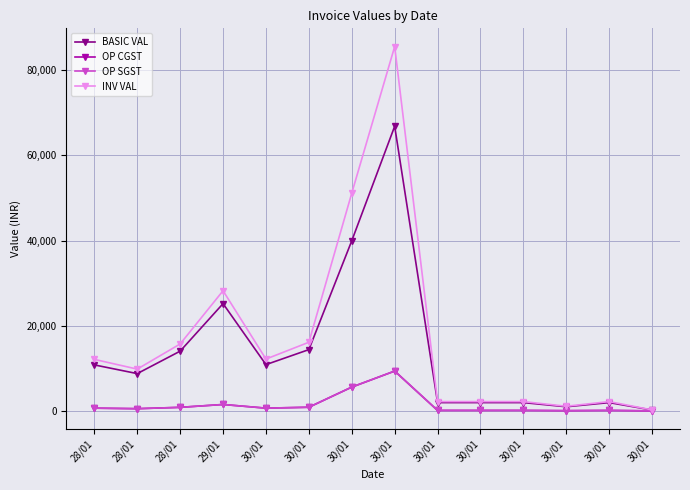

What is the spread (max minus min) of values at 29/01?

26712.0